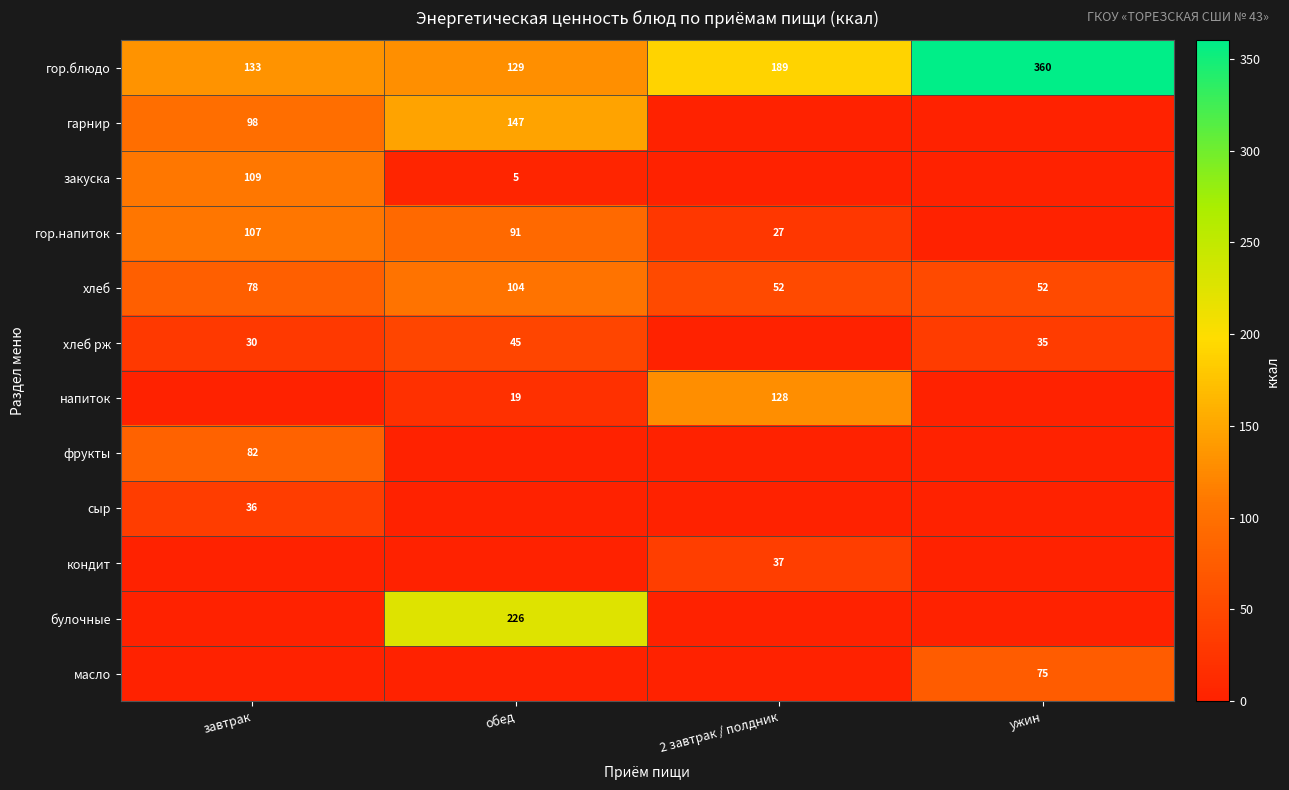

What is the maximum value shown in the chart?

360.0